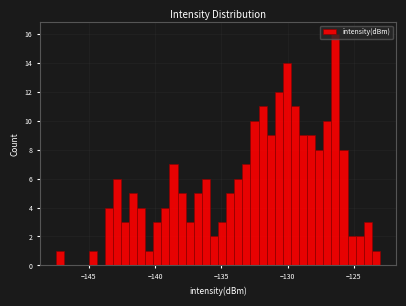

Read against the x-axis, roughly where is the centre of the tallest bar?

-126.5